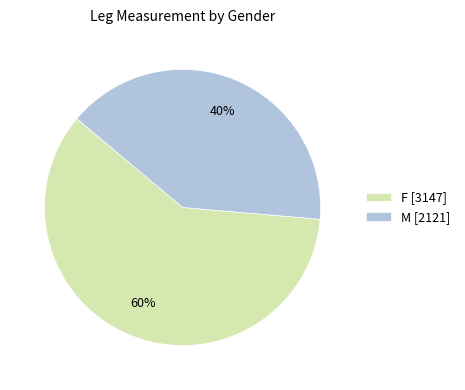

What percentage is the M slice, to the nearest percent?

40%